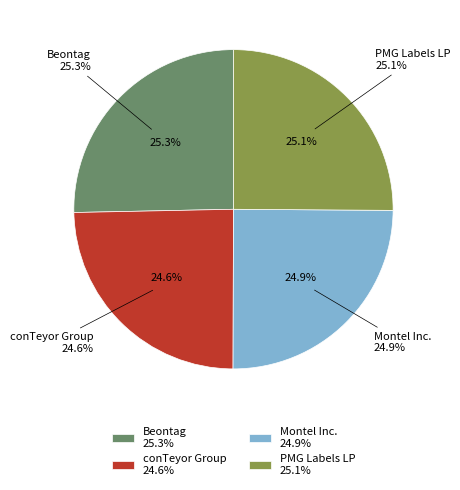

Is there a majority slice in this chart?

No